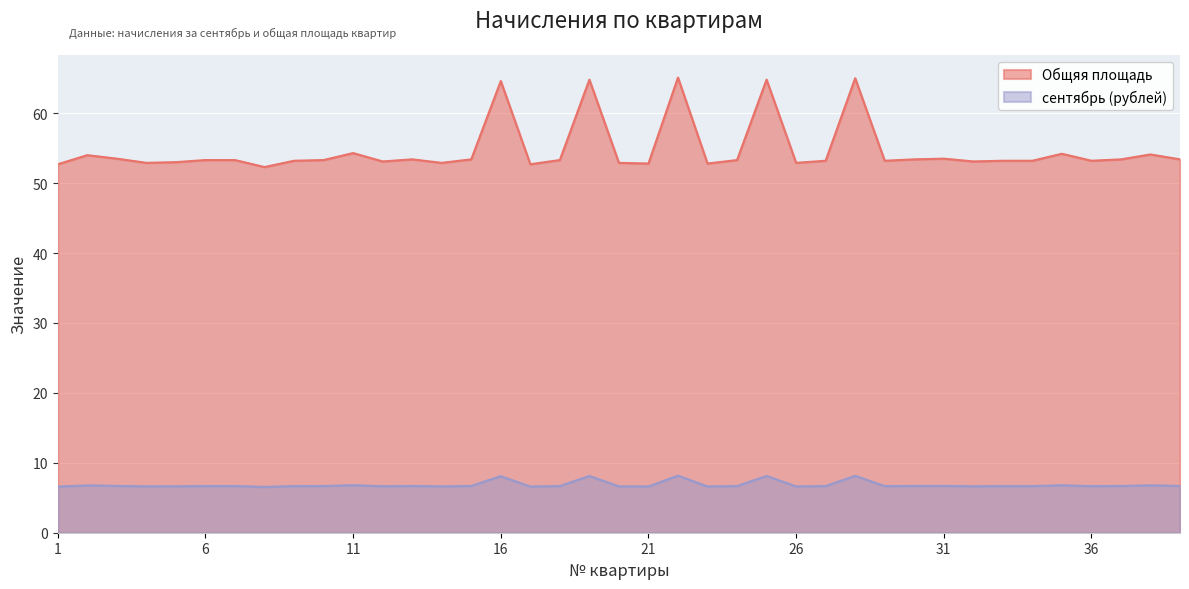

At how many categories does at least one series exceed 31?

39